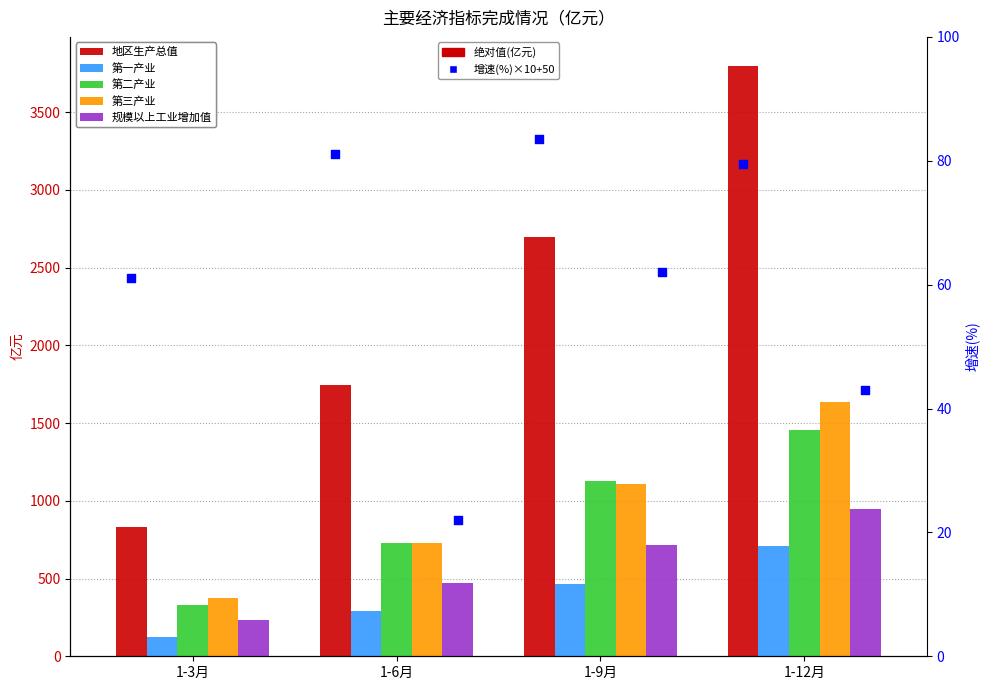

Which series reaches the minimum Y coordinate?

第一产业